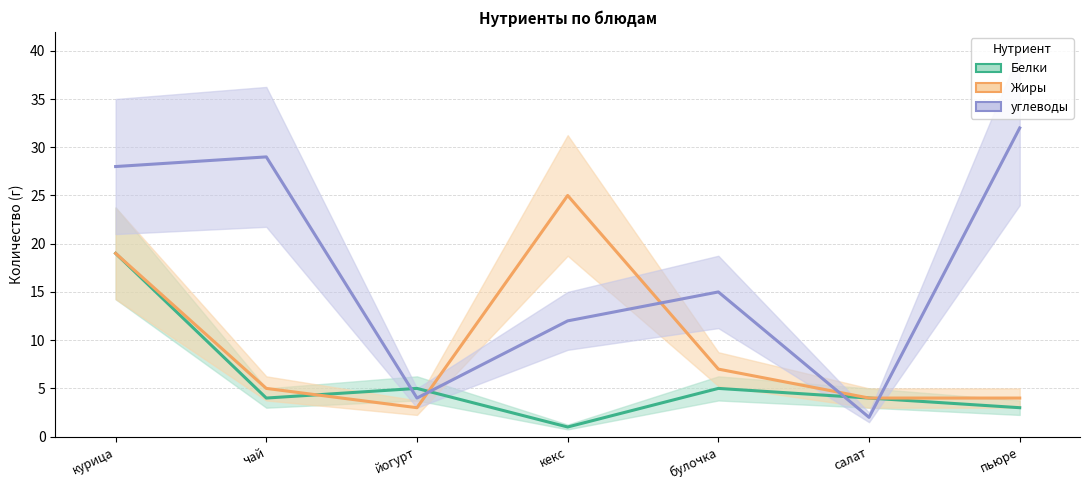

Which series has the largest range (max minus min)?

углеводы